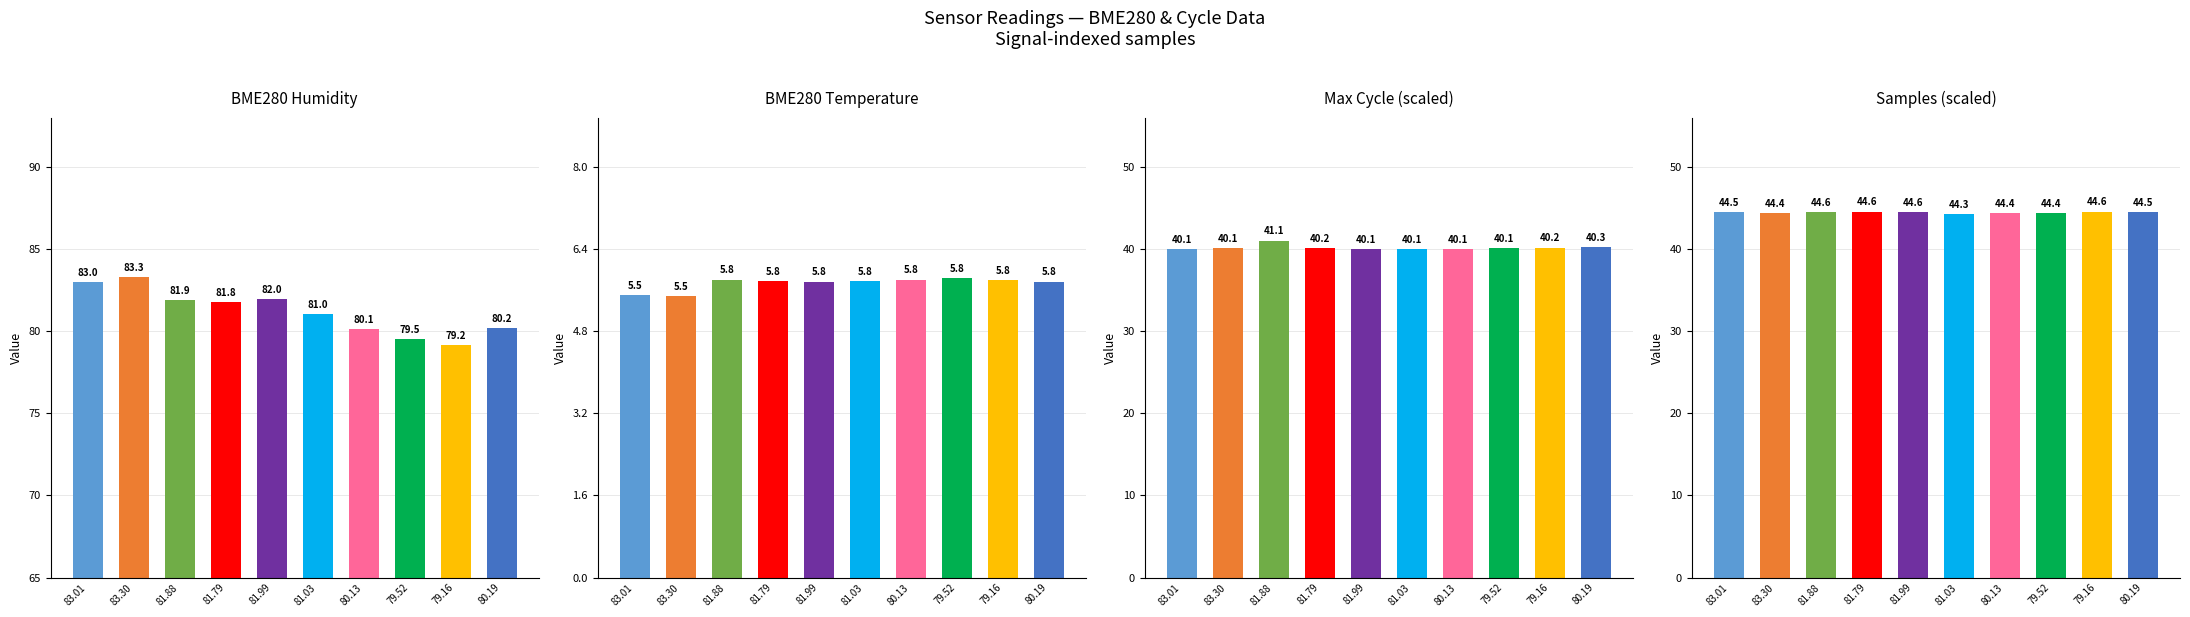

Read the Max_cycle value at 79.52.

40.1